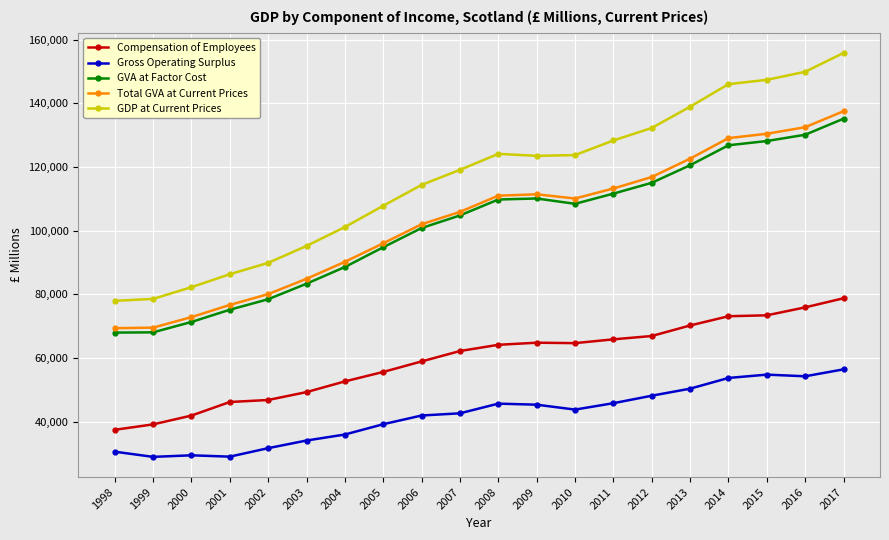

Rank the series by their maximum value, from lowest to highest.

Gross Operating Surplus, Compensation of Employees, GVA at Factor Cost, Total GVA at Current Prices, GDP at Current Prices